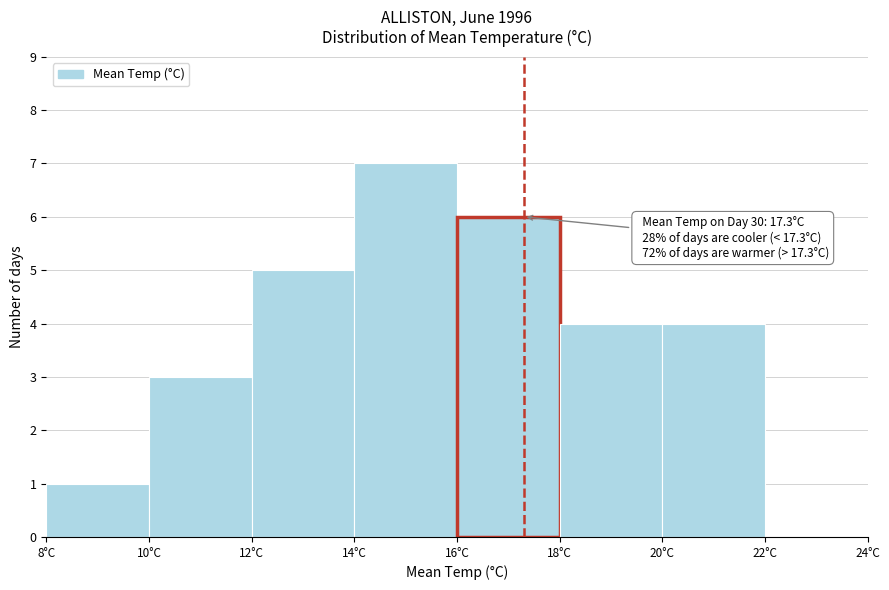

Which range on the x-axis has the tallest bar?

14 to 16